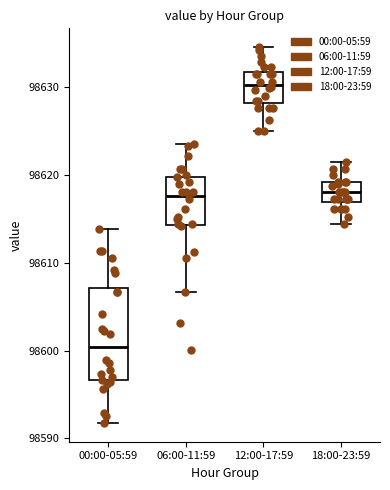

Reading left to right, read every box against the y-axis: the position of its median line, the range the box covers, and the ends of its whiskers. The values are not printed on the chart, so give them approximately, as read against the axis.

00:00-05:59: median 98600, box 98597 to 98607, whiskers 98592 to 98614
06:00-11:59: median 98618, box 98614 to 98620, whiskers 98607 to 98624
12:00-17:59: median 98630, box 98628 to 98632, whiskers 98625 to 98635
18:00-23:59: median 98618, box 98617 to 98619, whiskers 98614 to 98622